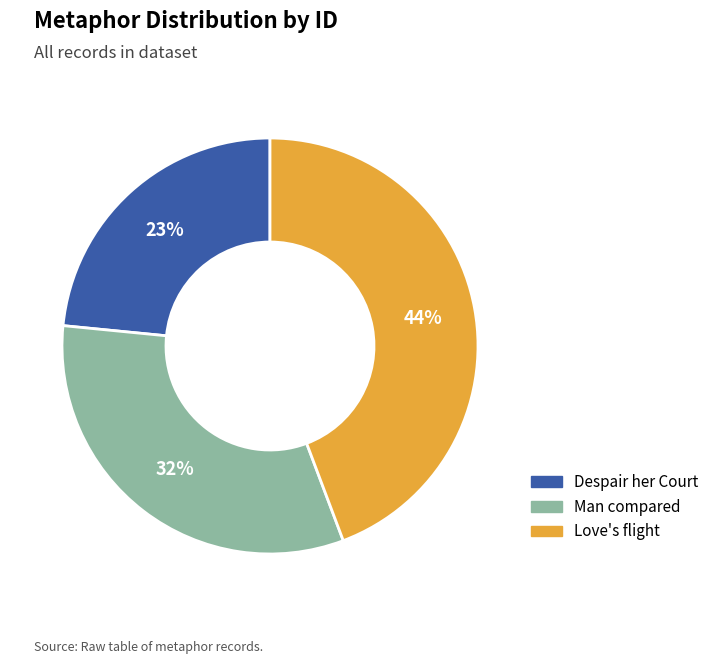

How many segments does this pie chart have?

3